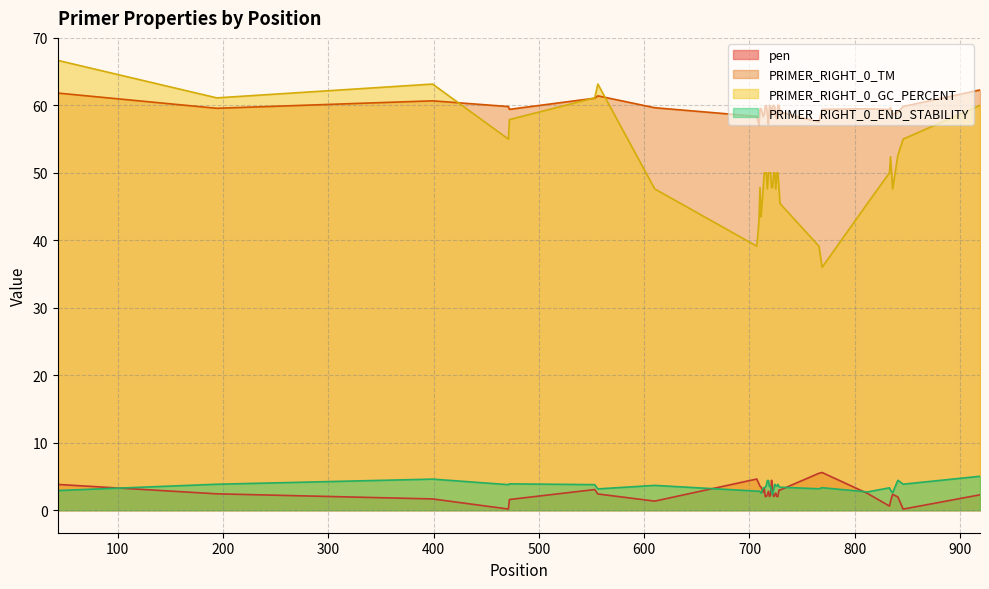

Which series has the widest spread of values?

PRIMER_RIGHT_0_GC_PERCENT